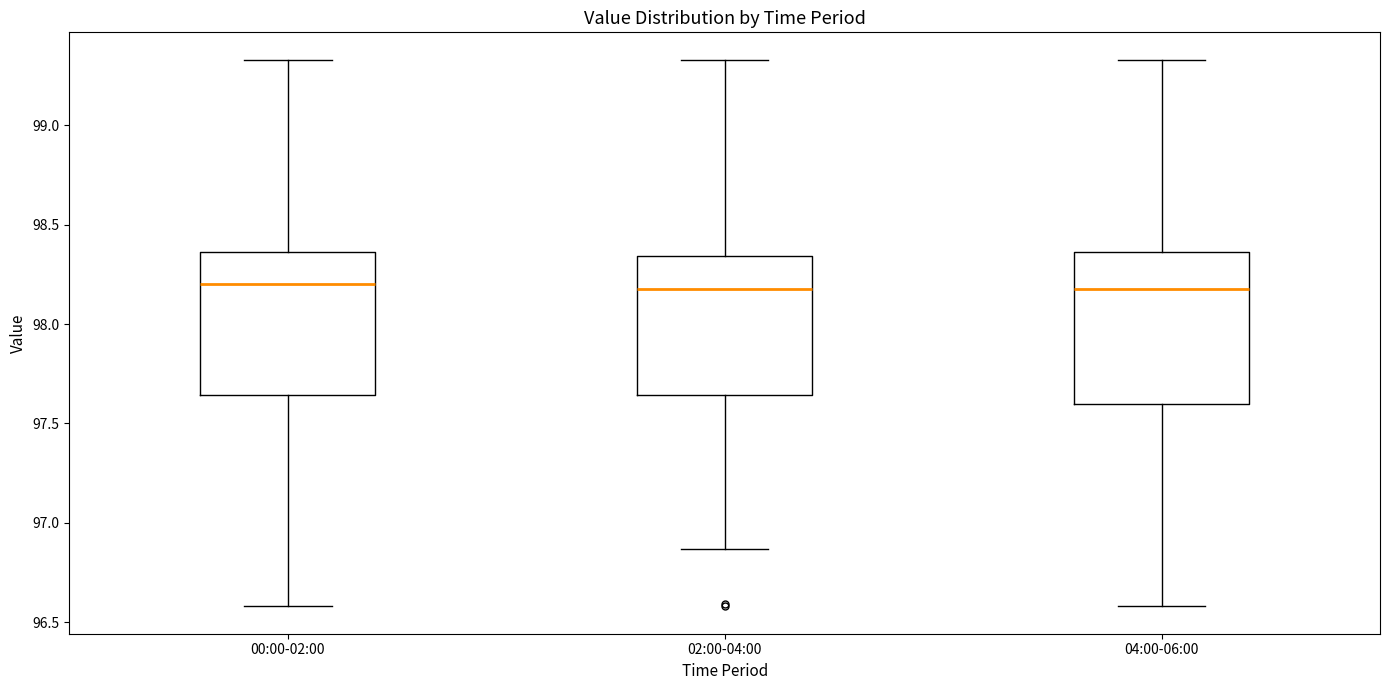

Reading left to right, read every box against the y-axis: the position of its median line, the range the box covers, and the ends of its whiskers. The values are not printed on the chart, so give them approximately, as read against the axis.

00:00-02:00: median 98.20, box 97.65 to 98.35, whiskers 96.60 to 99.35
02:00-04:00: median 98.20, box 97.65 to 98.35, whiskers 96.85 to 99.35
04:00-06:00: median 98.20, box 97.60 to 98.35, whiskers 96.60 to 99.35